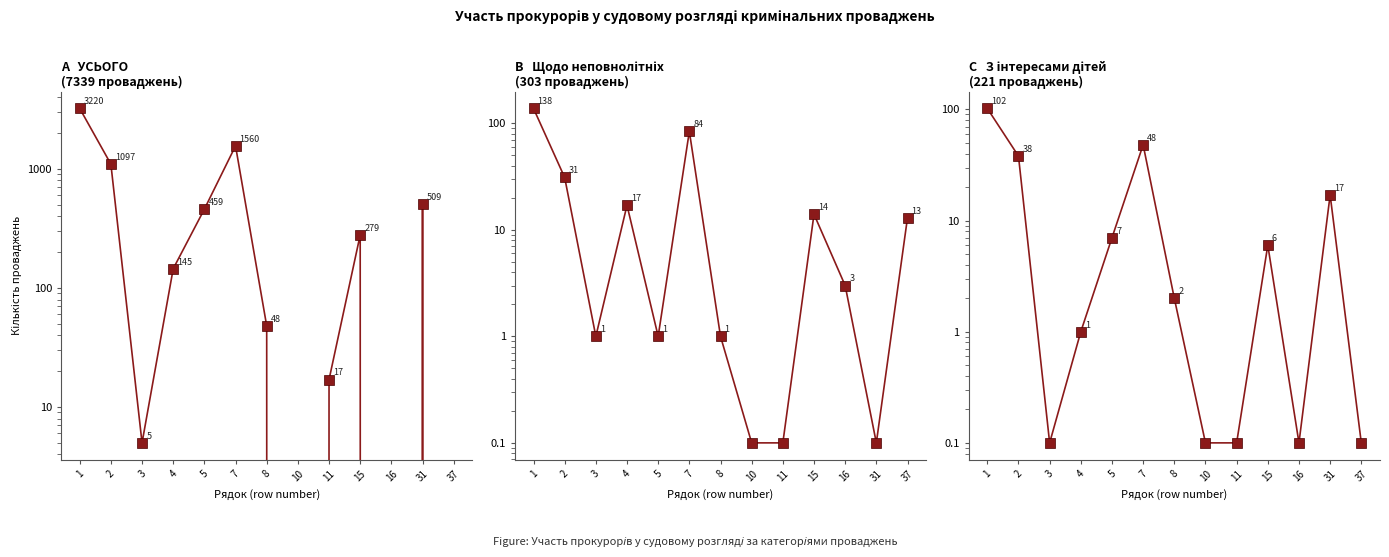

What is the approximate value of щодо неповнолітніх at 5?

1.0